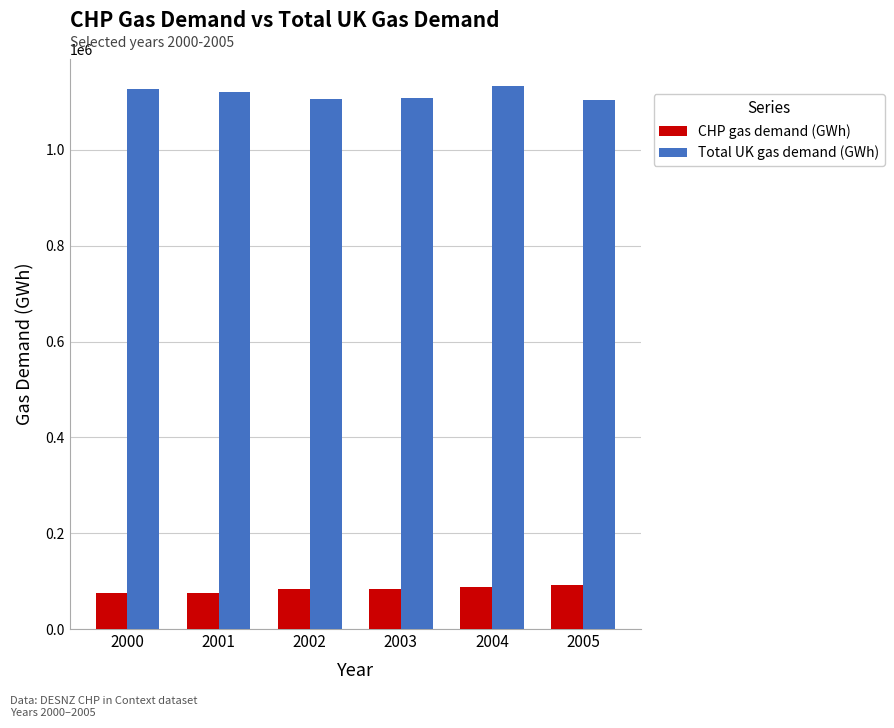

What is the difference between the highest and lowest values at 2000?

1050542.0